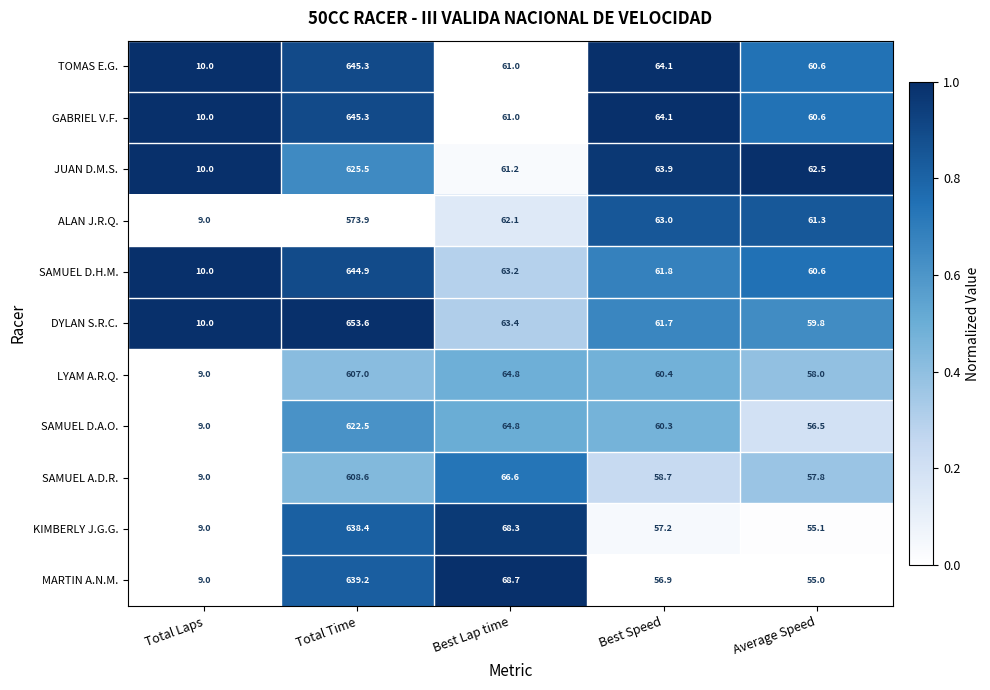

What is the sum of the SAMUEL D.H.M. values at Total Laps and Average Speed?

70.6